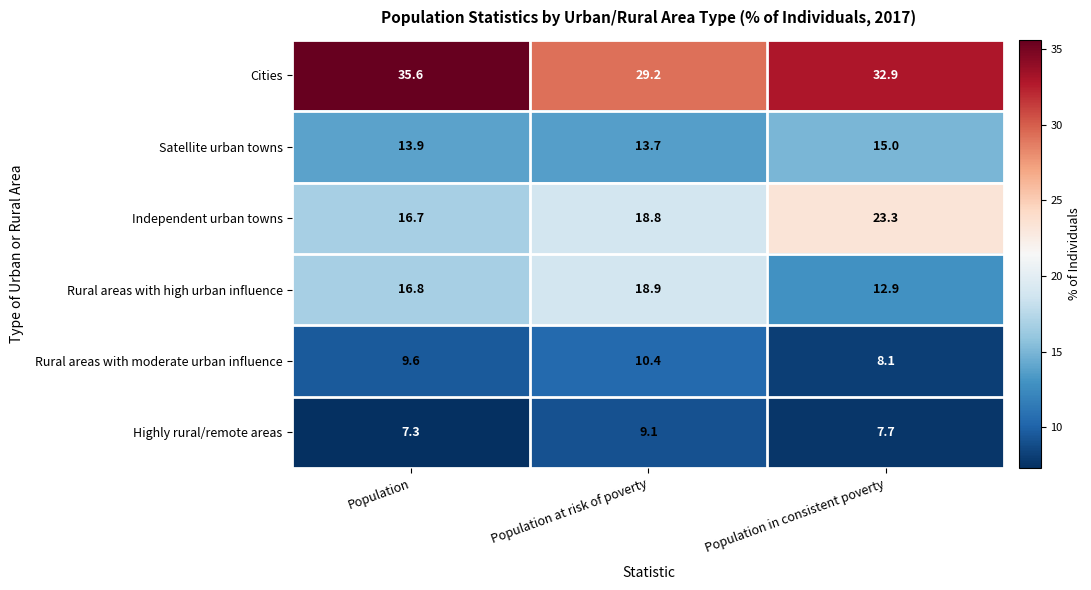

Reading left to right, list all the values displayed in this chart.

Cities: 35.6	29.2	32.9
Satellite urban towns: 13.9	13.7	15.0
Independent urban towns: 16.7	18.8	23.3
Rural areas with high urban influence: 16.8	18.9	12.9
Rural areas with moderate urban influence: 9.6	10.4	8.1
Highly rural/remote areas: 7.3	9.1	7.7